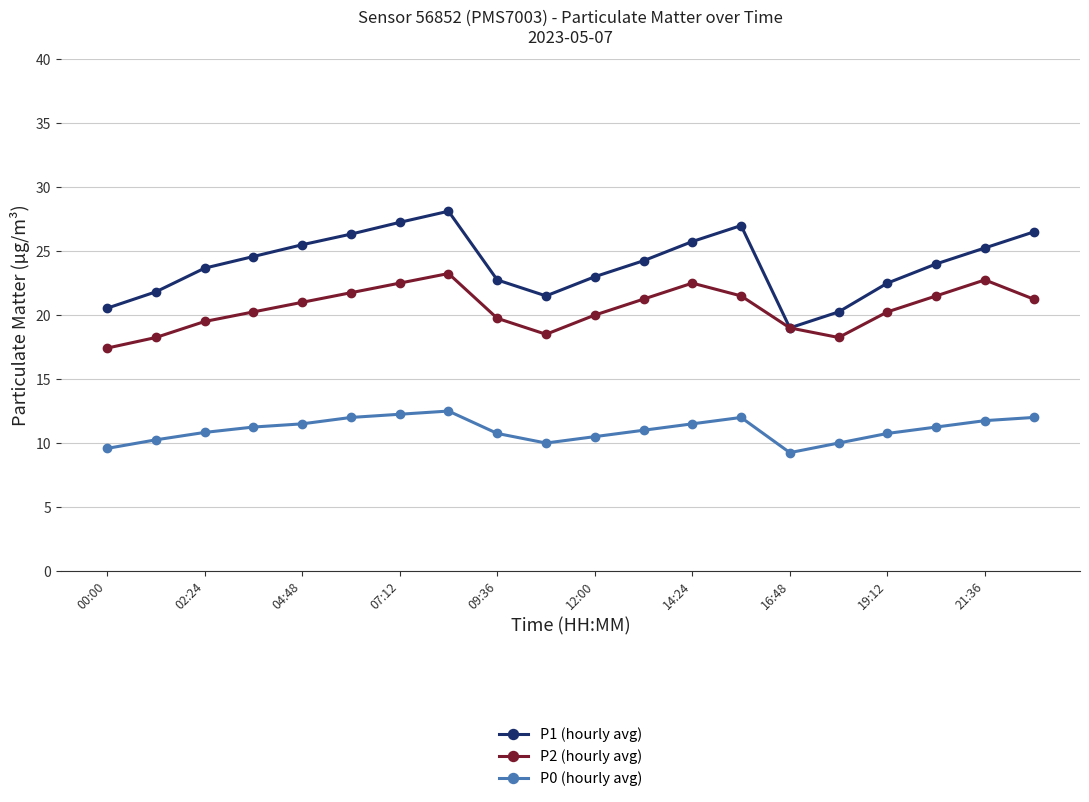

What is the minimum value for P2 (hourly avg)?

17.4